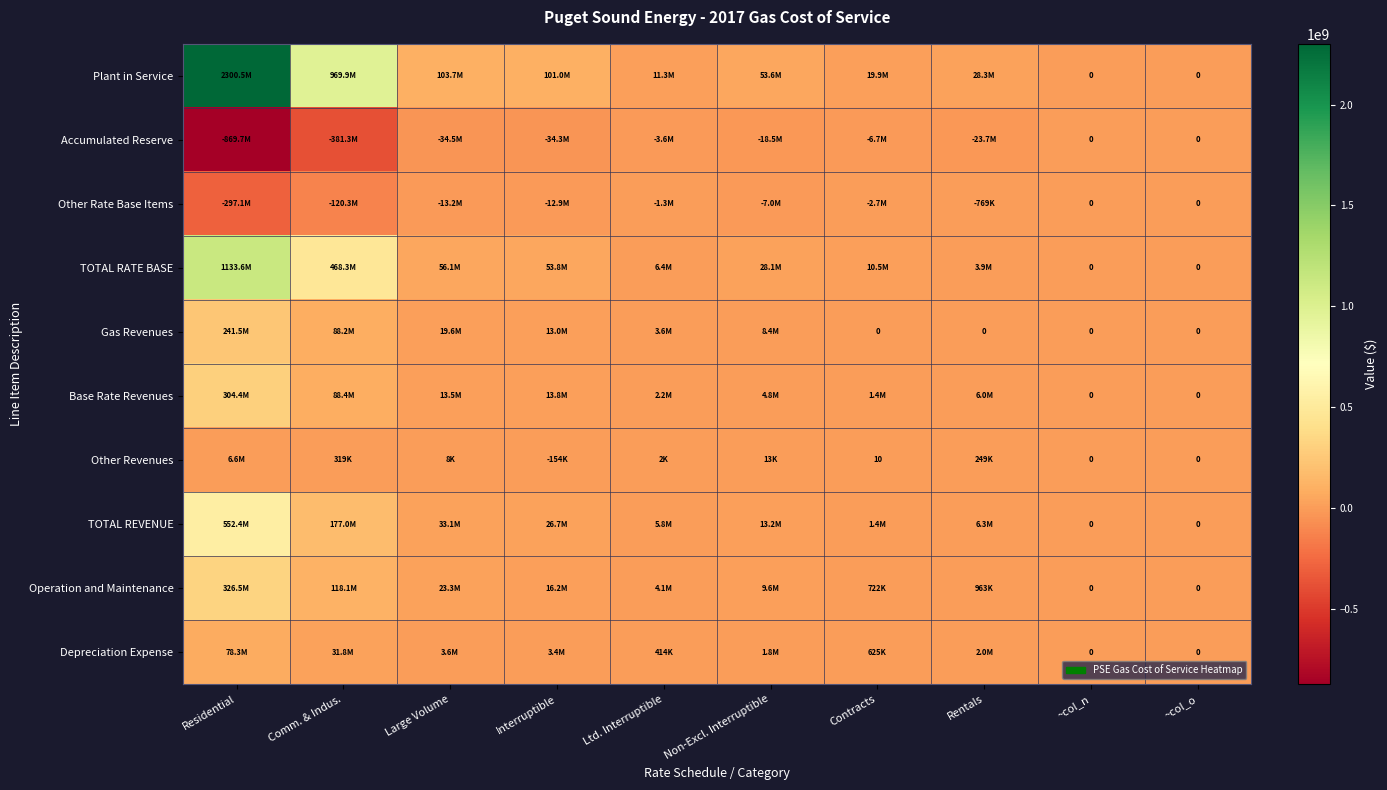

What is the difference between the second highest and minimum values in the Operation and Maintenance series?

118097400.5